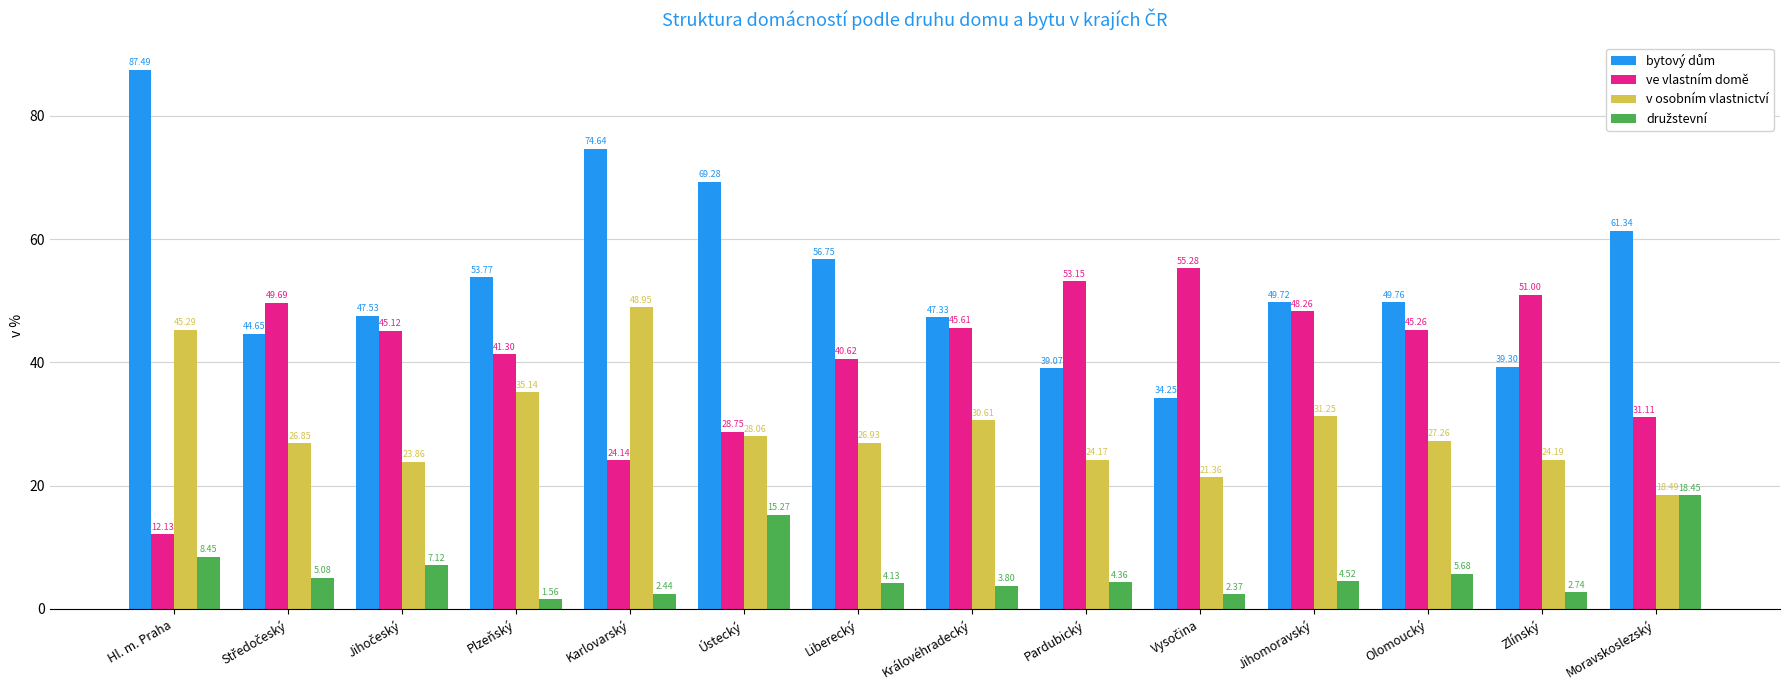

What is the total value across all series at Jihomoravský?

133.8